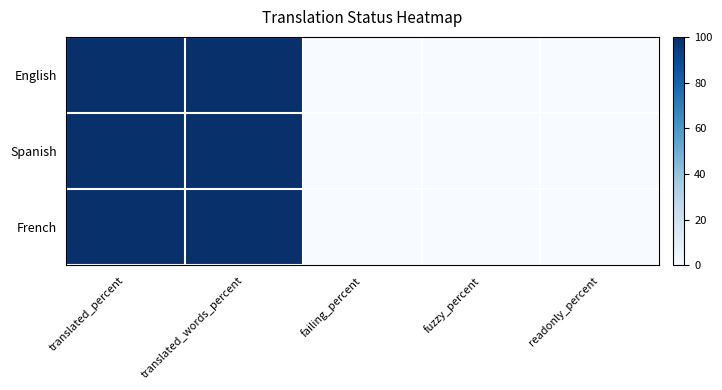

What is the total value across all series at translated_words_percent?

300